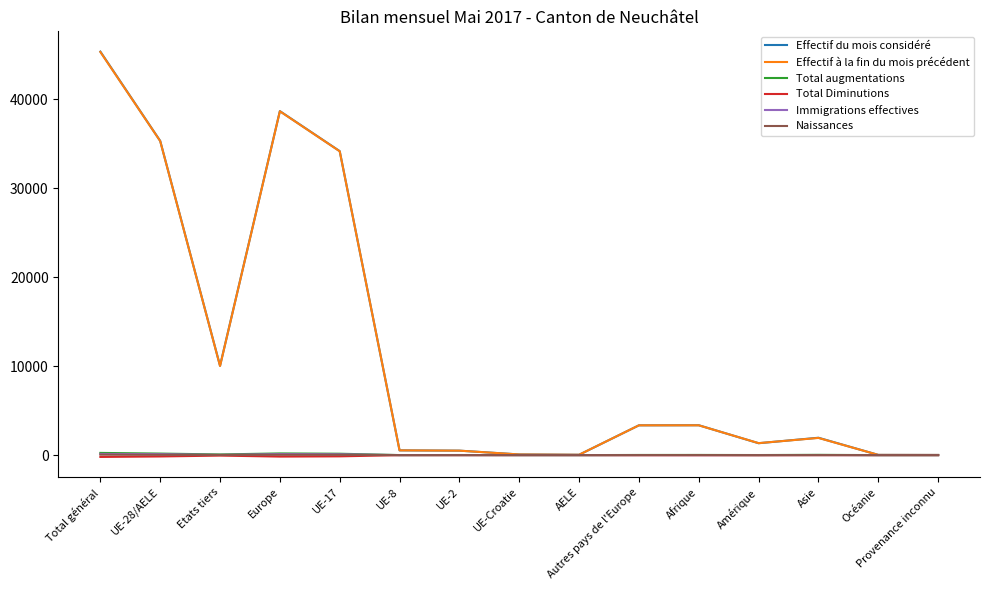

What is the difference between the Effectif du mois considéré values at UE-8 and Europe?

38121